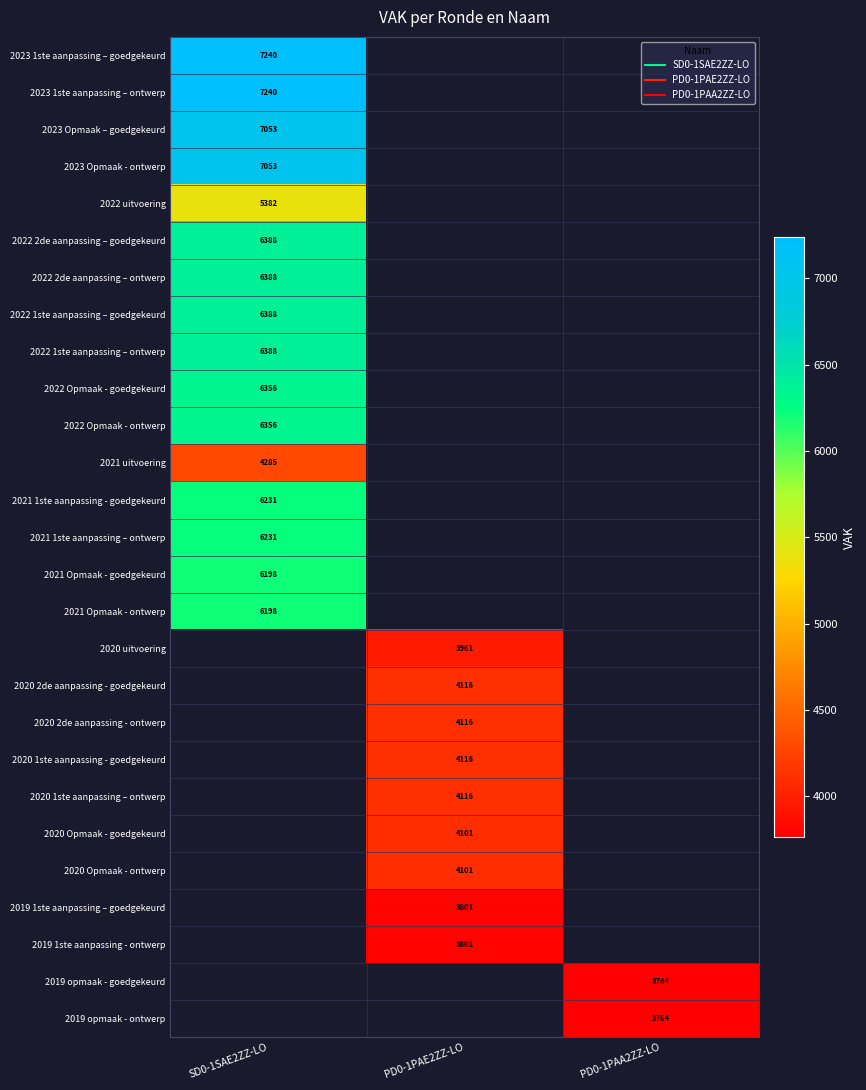

What is the maximum value shown in the chart?

7240.0